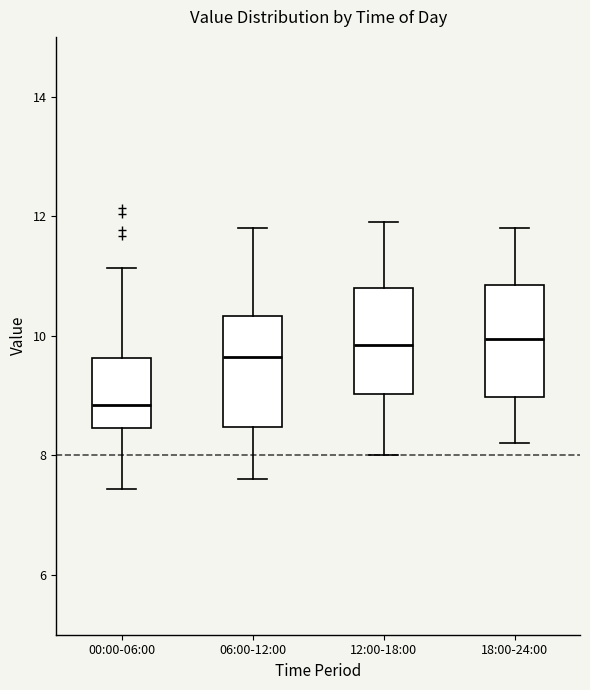

Where does the lower whisker of the box for 00:00-06:00 end on the y-axis? The values are not printed on the chart, so give them approximately, as read against the axis.

7.4